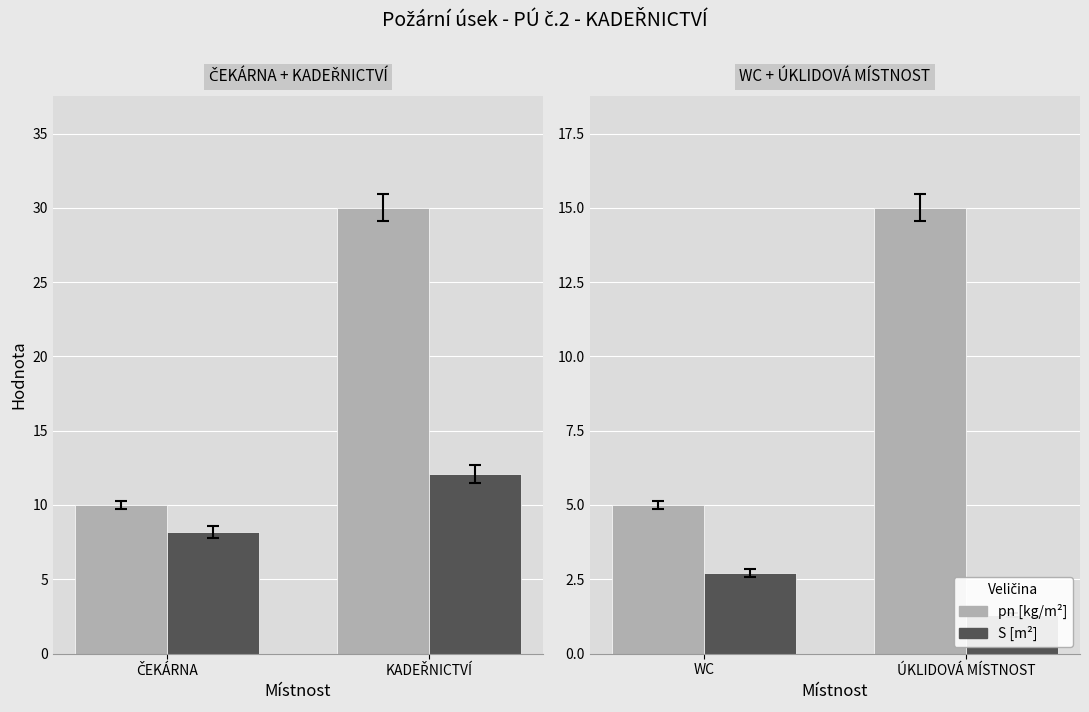

Rank the series at ÚKLIDOVÁ MÍSTNOST from highest to lowest value.

pn [kg/m²], S [m²]